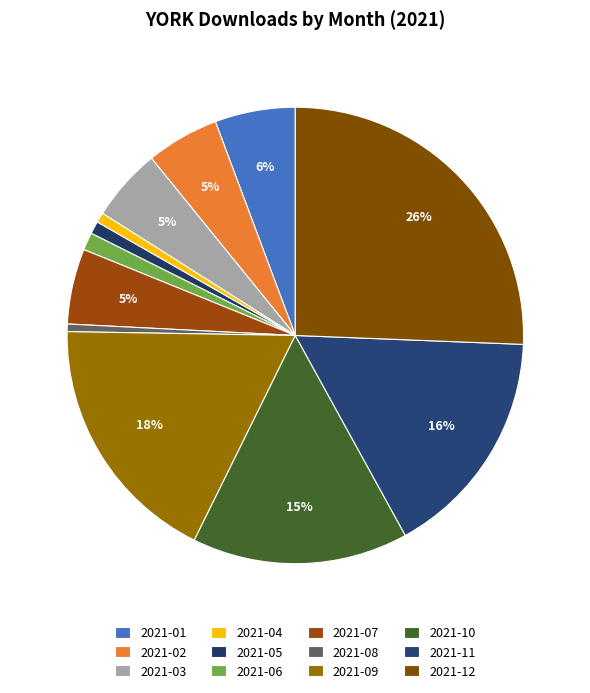

Count the number of slices in the pie.

12